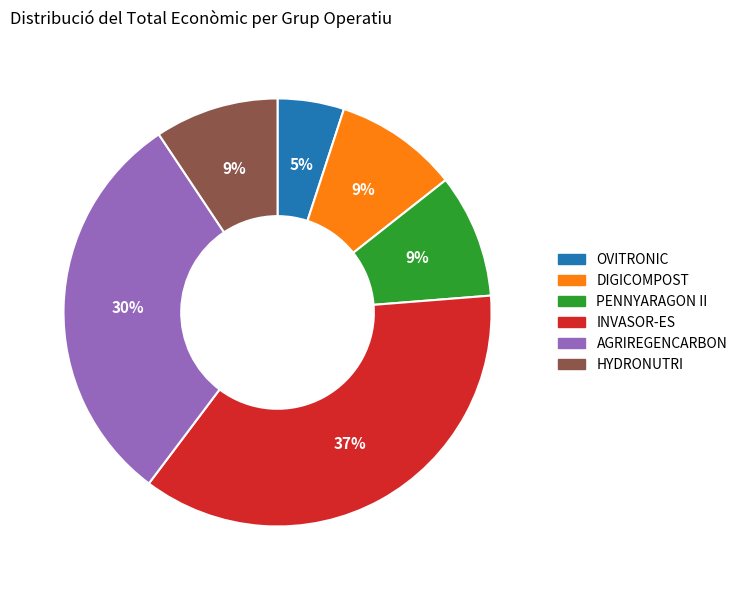

Is there a majority slice in this chart?

No